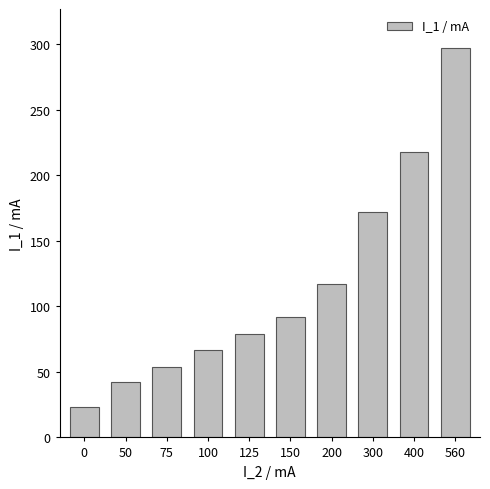

Reading left to right, list all the values displayed in this chart.

23	42	54	67	79	92	117	172	218	297